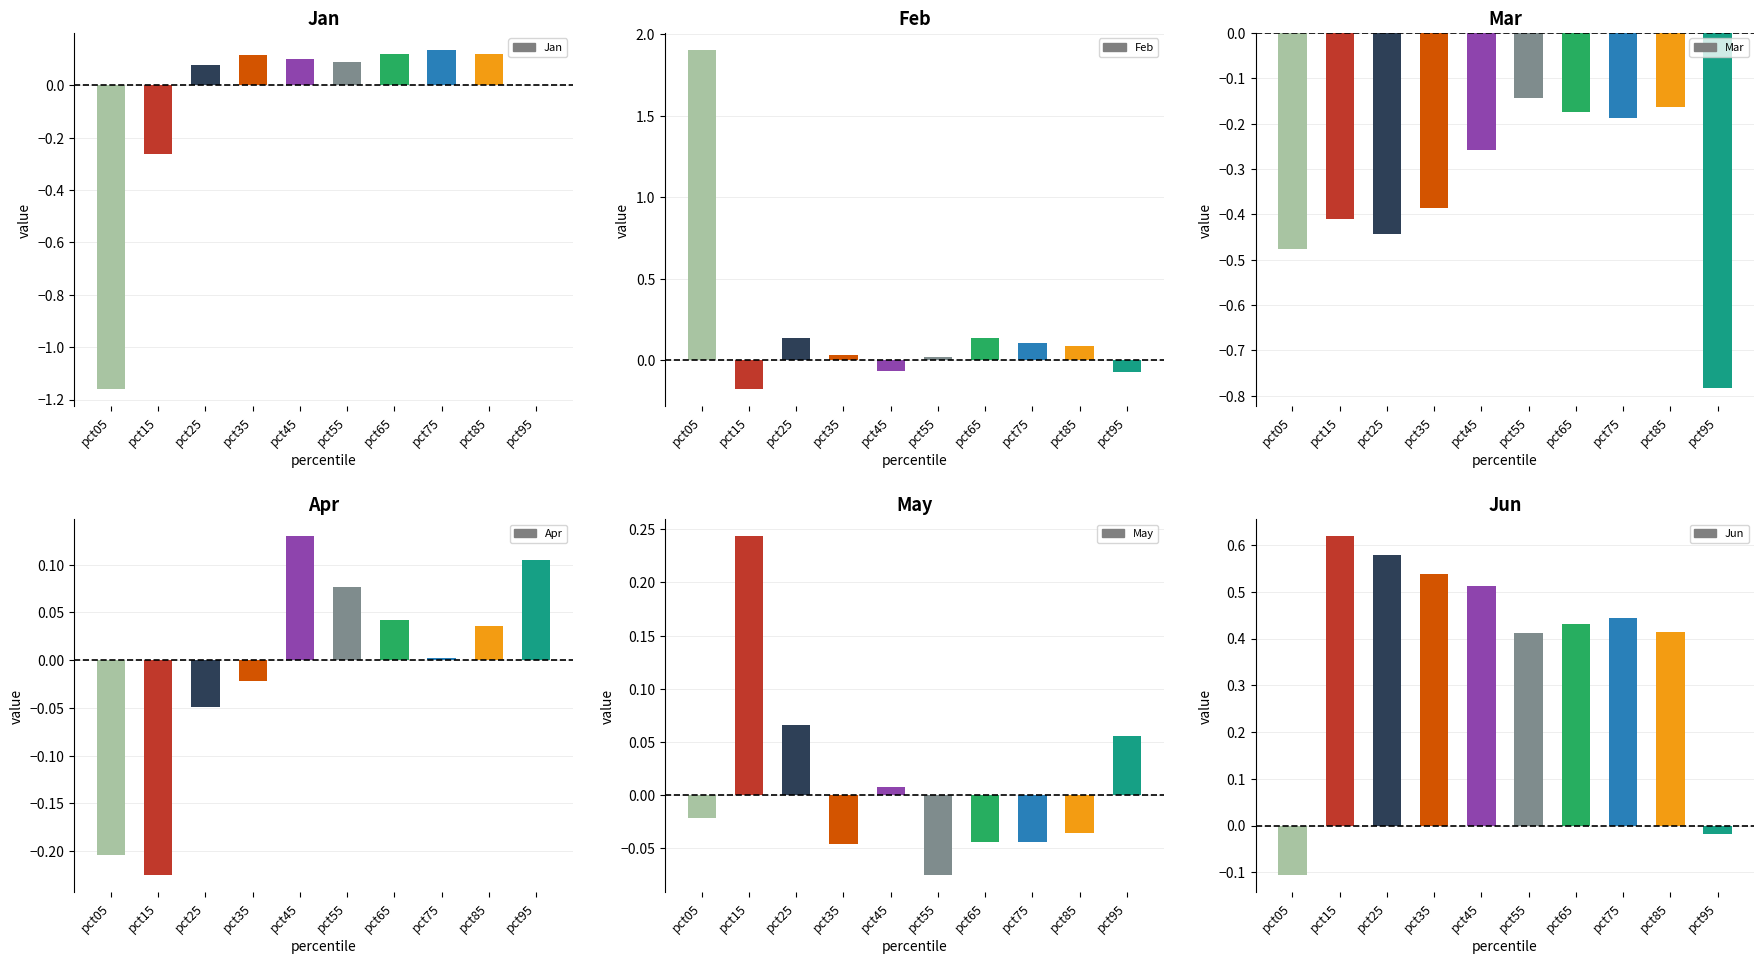

What are all the series names shown in the legend?

Jan, Feb, Mar, Apr, May, Jun